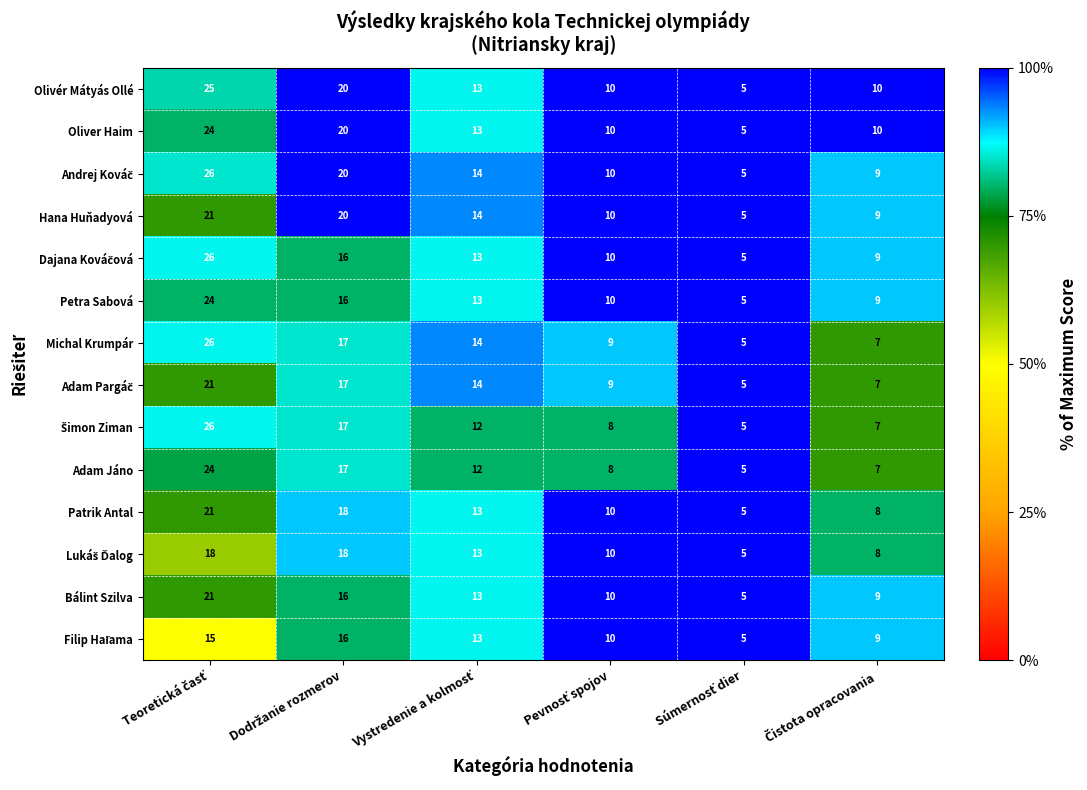

What is the minimum value for Bálint Szilva?

5